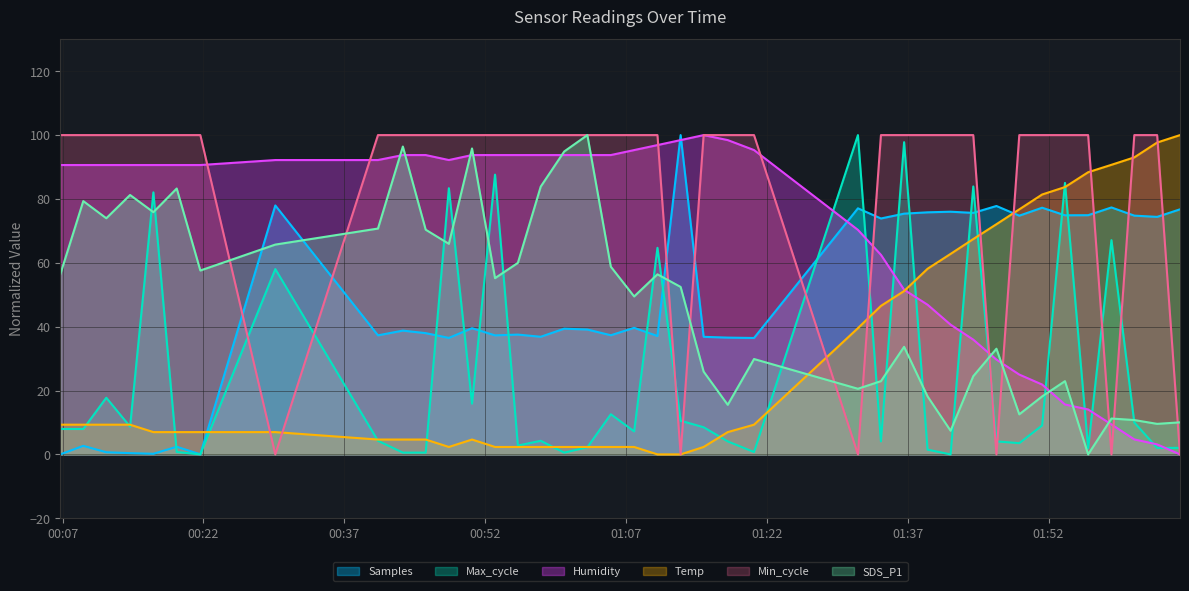

What is the value of the Humidity point at the 27th from the left?

62.5